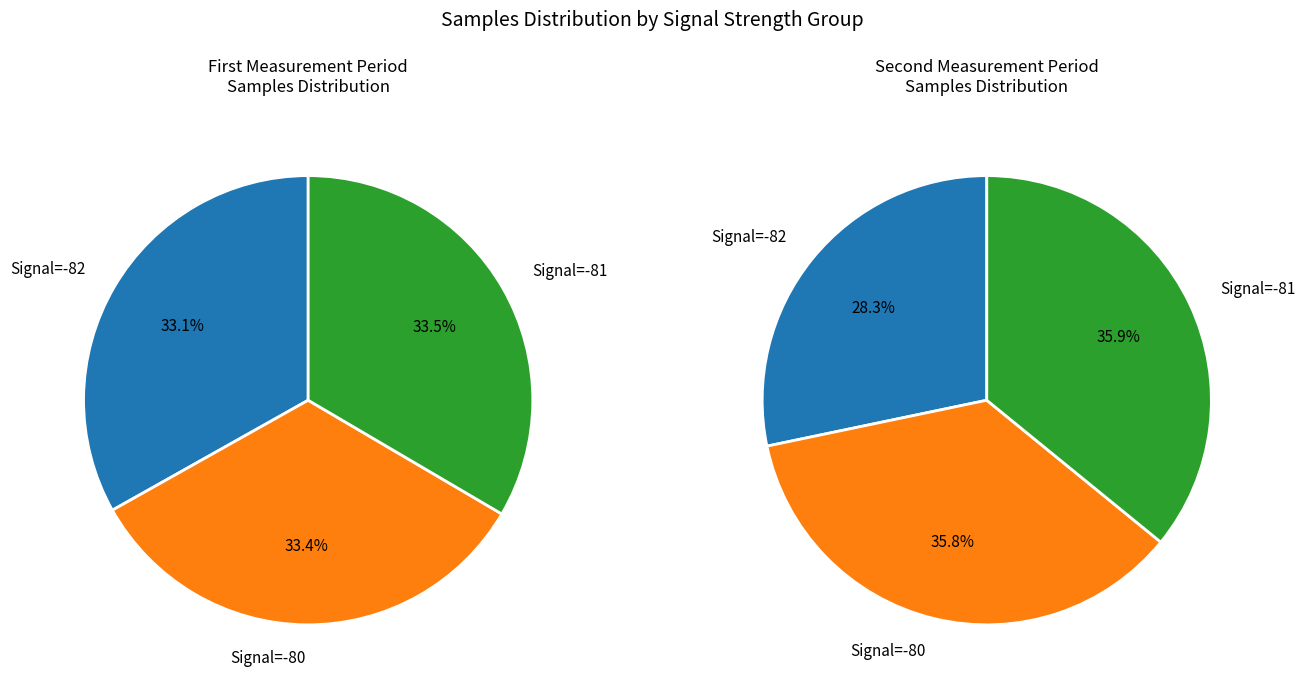

Does 4 represent more than half of the total?

No